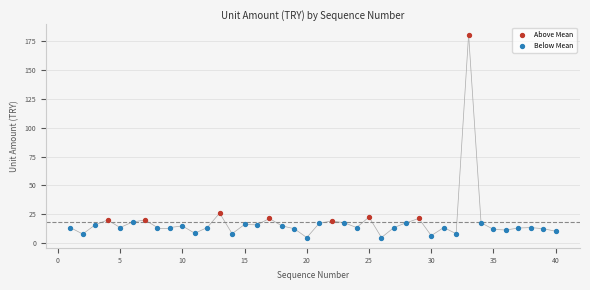

Which series has the widest spread of Y values?

Above Mean